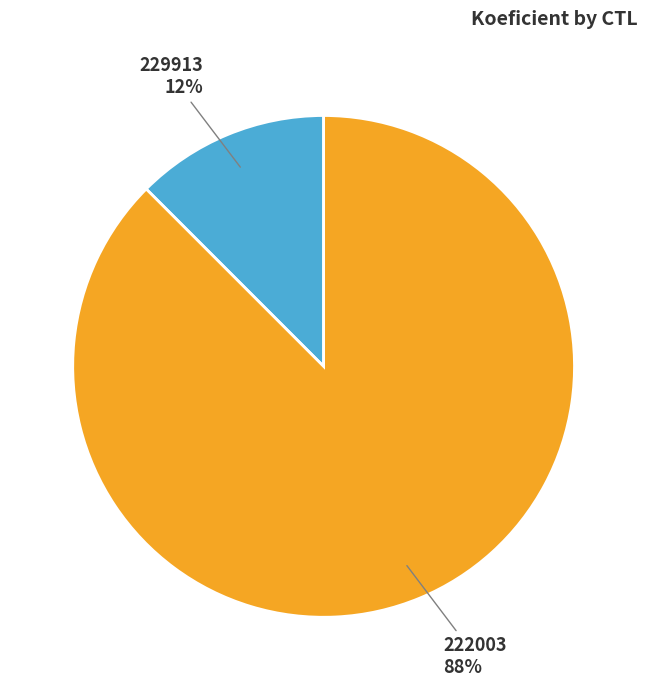

To the nearest percent, what is the average slice percentage?

50%